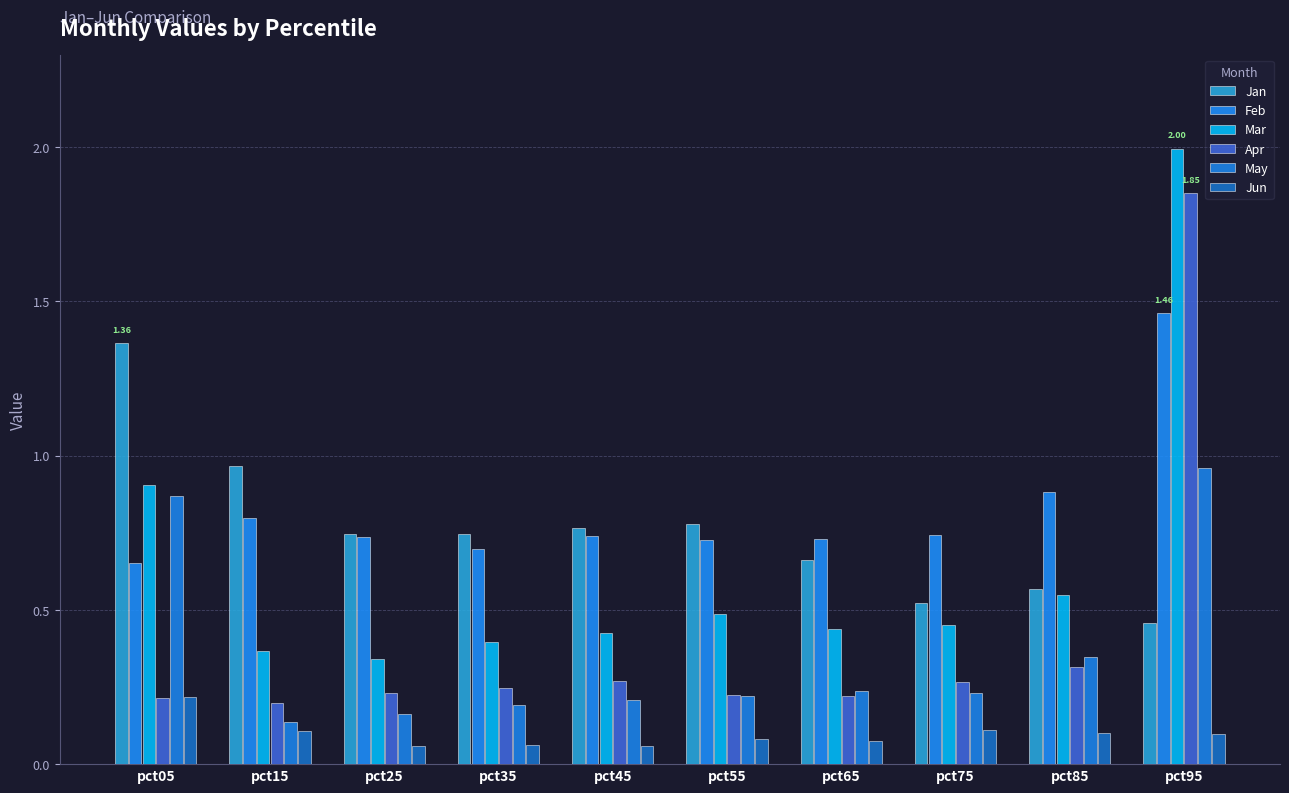

How many bars are there in each group?

6